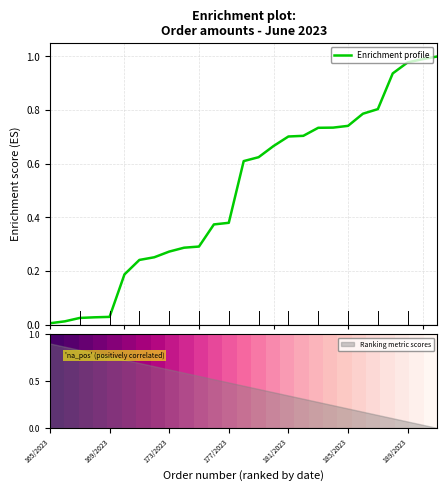

Which category has the highest value in the Ranking metric scores series?

165/2023